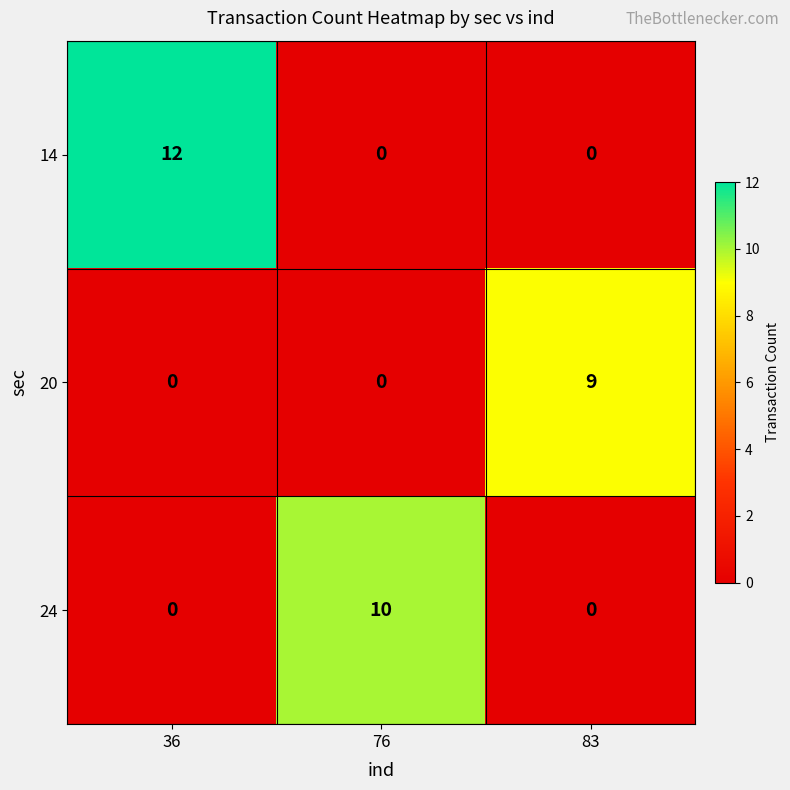

The value of 24 at 36 is -4. True or false?

False